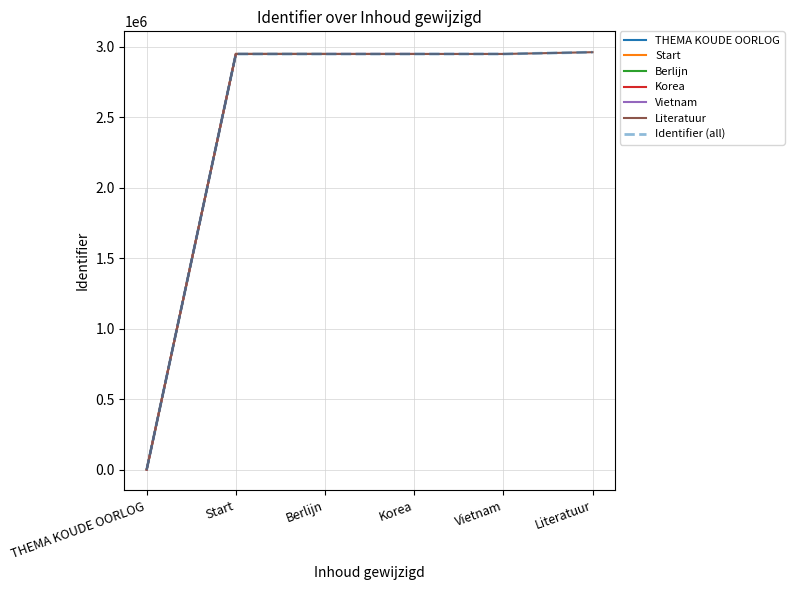

What is the average value?

2459802